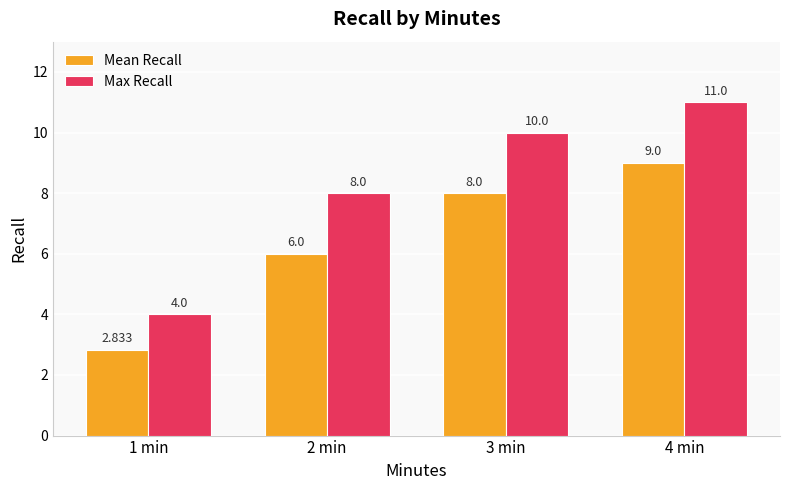

Does the chart contain stacked bars?

No